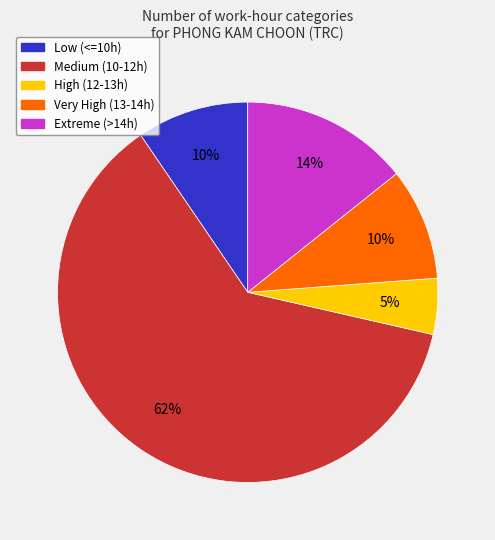

What is the largest slice in the pie chart?

Medium (10-12h)